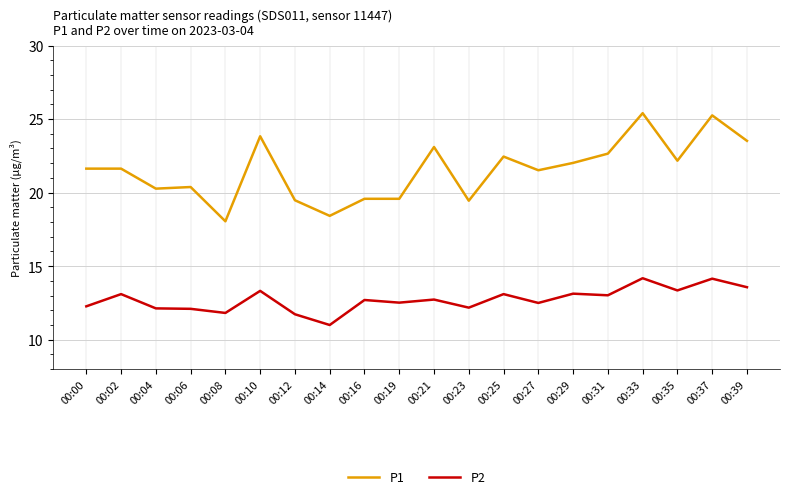

Is the value of P1 at 00:00 greater than the value of P2 at 00:23?

Yes